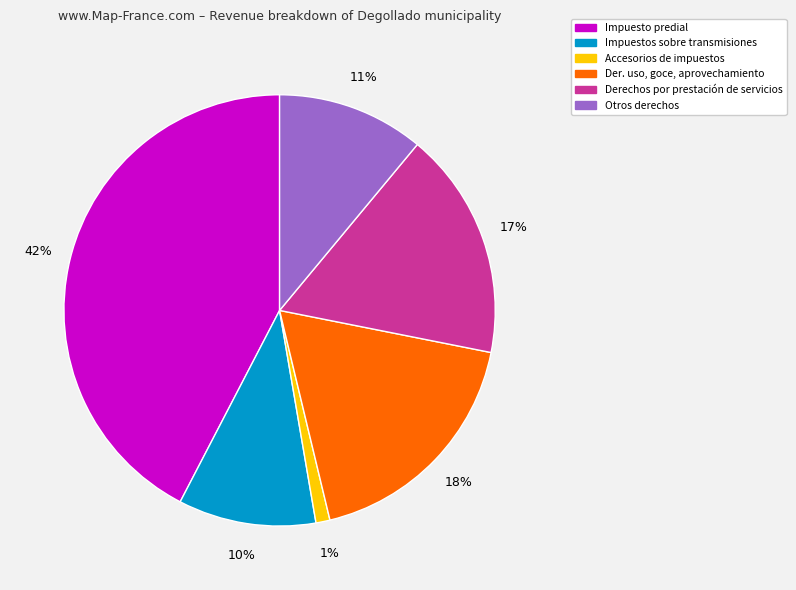

Does any single category account for the majority?

No